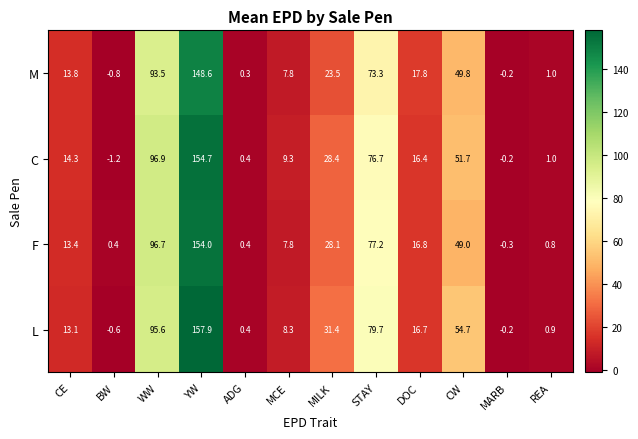

Count the number of categories in the chart.

12